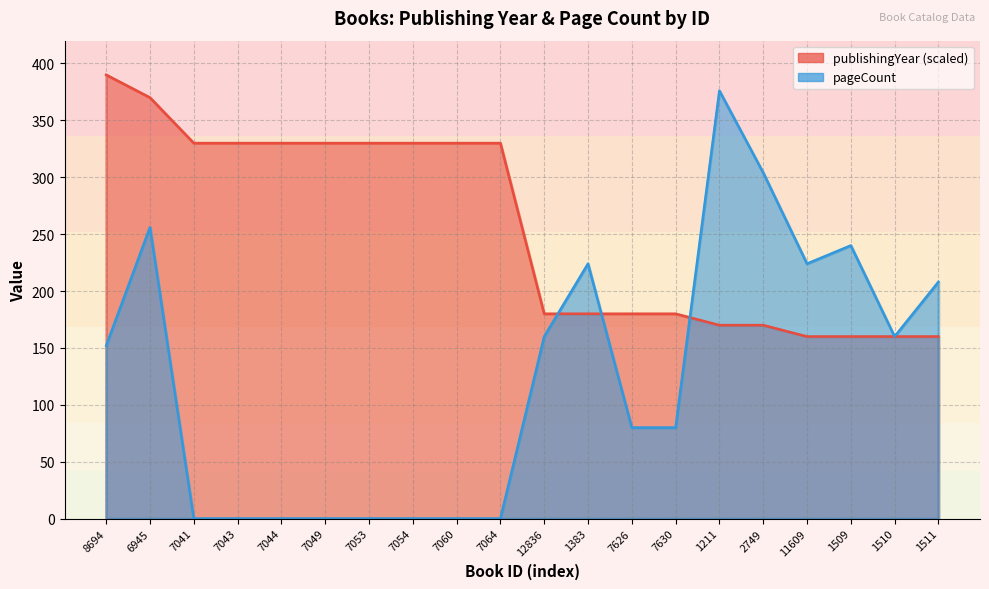

Which series changed the most between 1211 and 1510?

pageCount